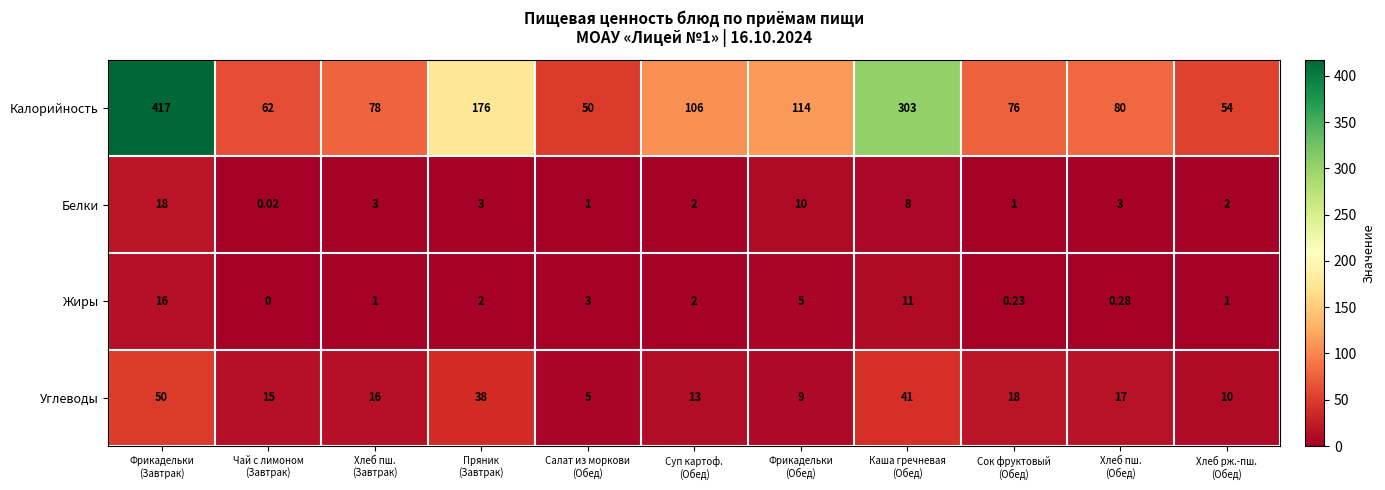

Which series has the widest spread of values?

Калорийность